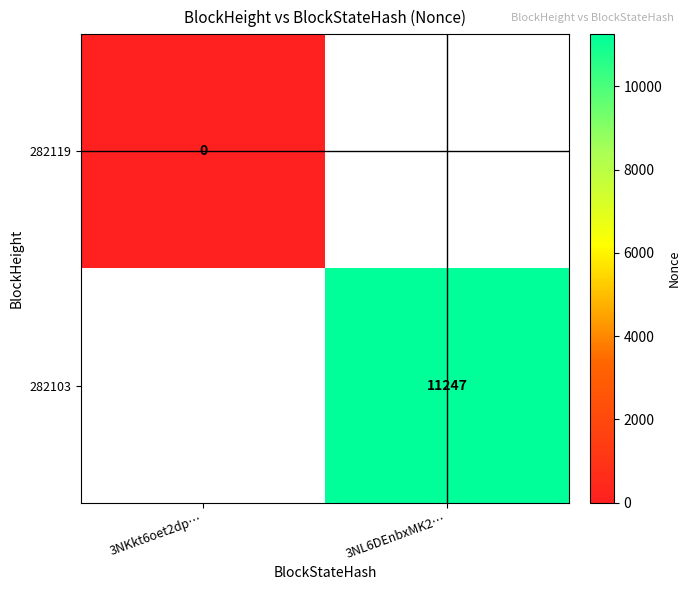

True or false: 282103 has a value of 16996 at 3NL6DEnbxMK2….

False